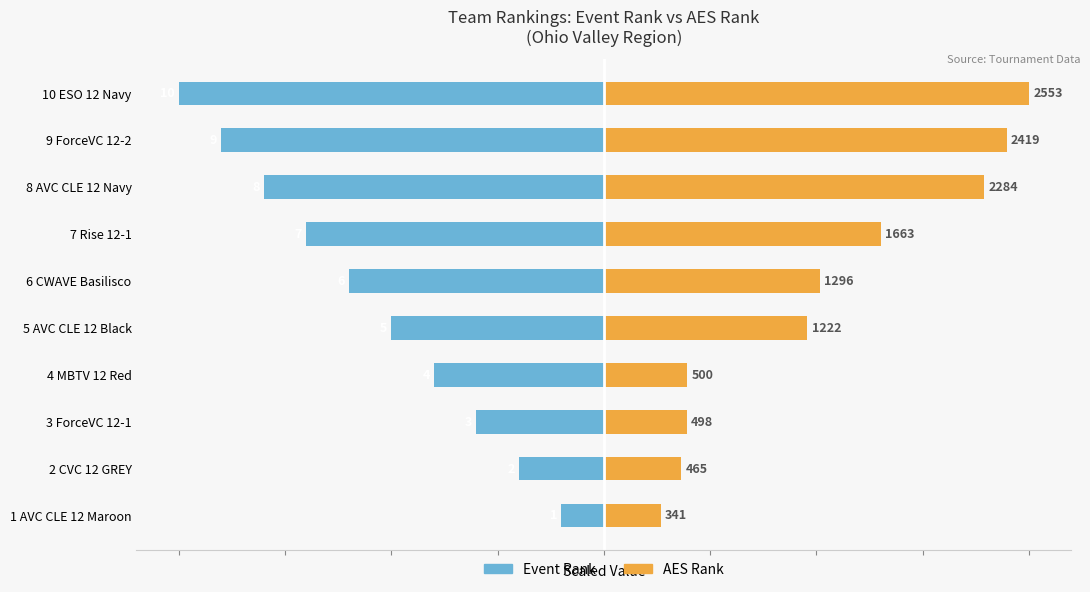

What is the value of the Event Rank bar at the 10th from the left?

-10.0